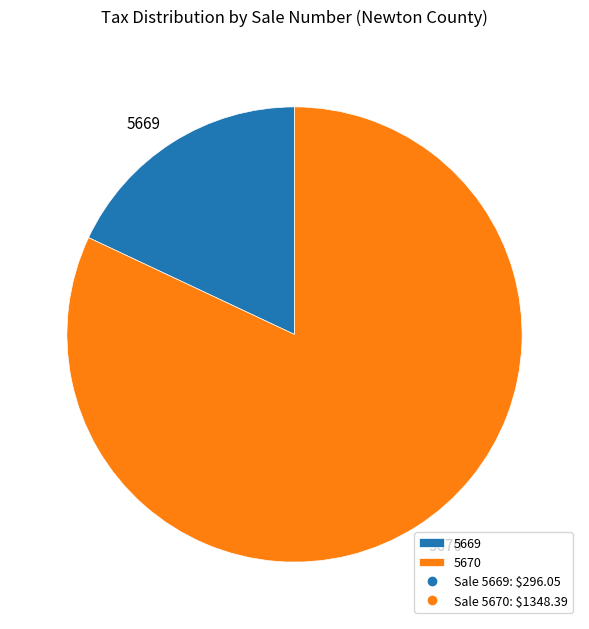

Which slice is the smallest?

5669